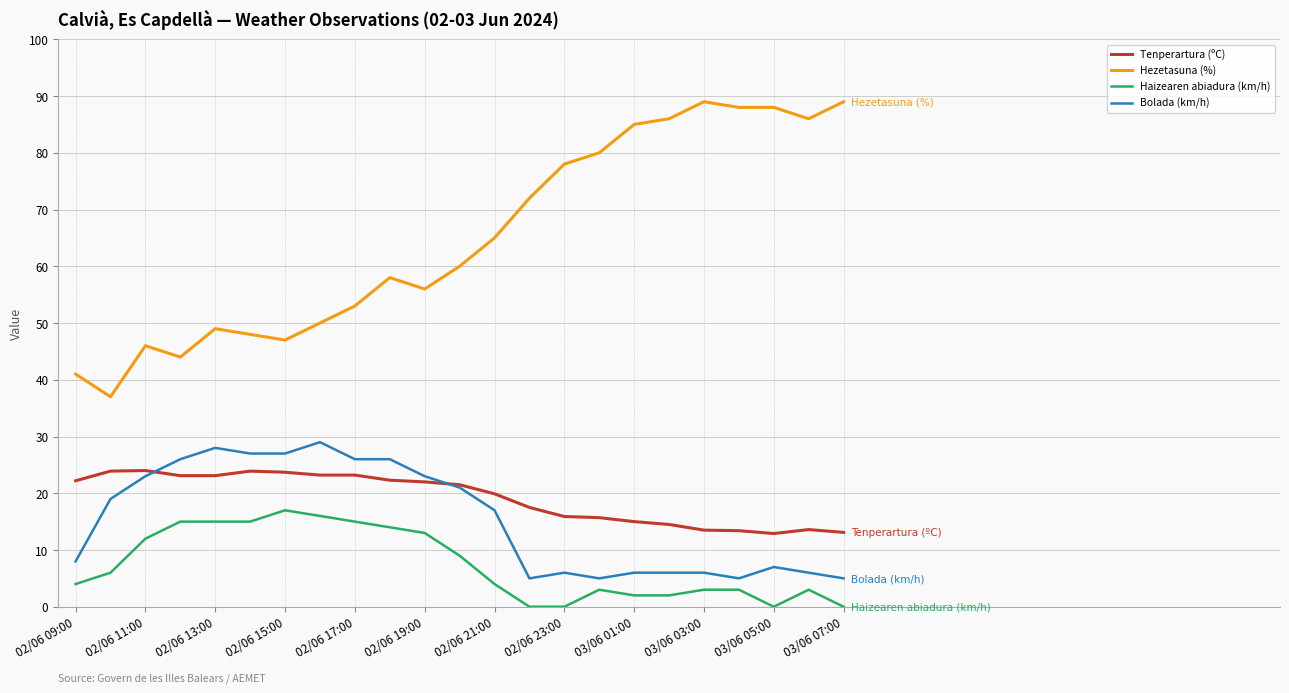

Which series has the largest range (max minus min)?

Hezetasuna (%)